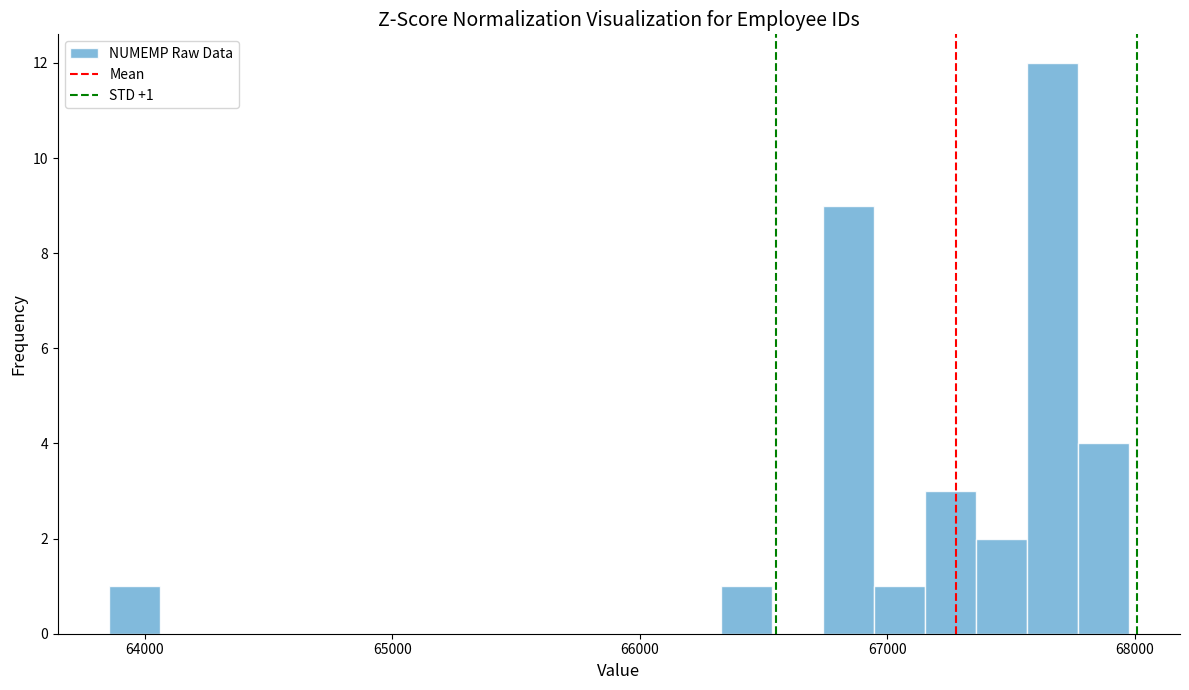

Around what value on the x-axis is the tallest bar? Give the approximate position of its centre, as read against the axis.

67700